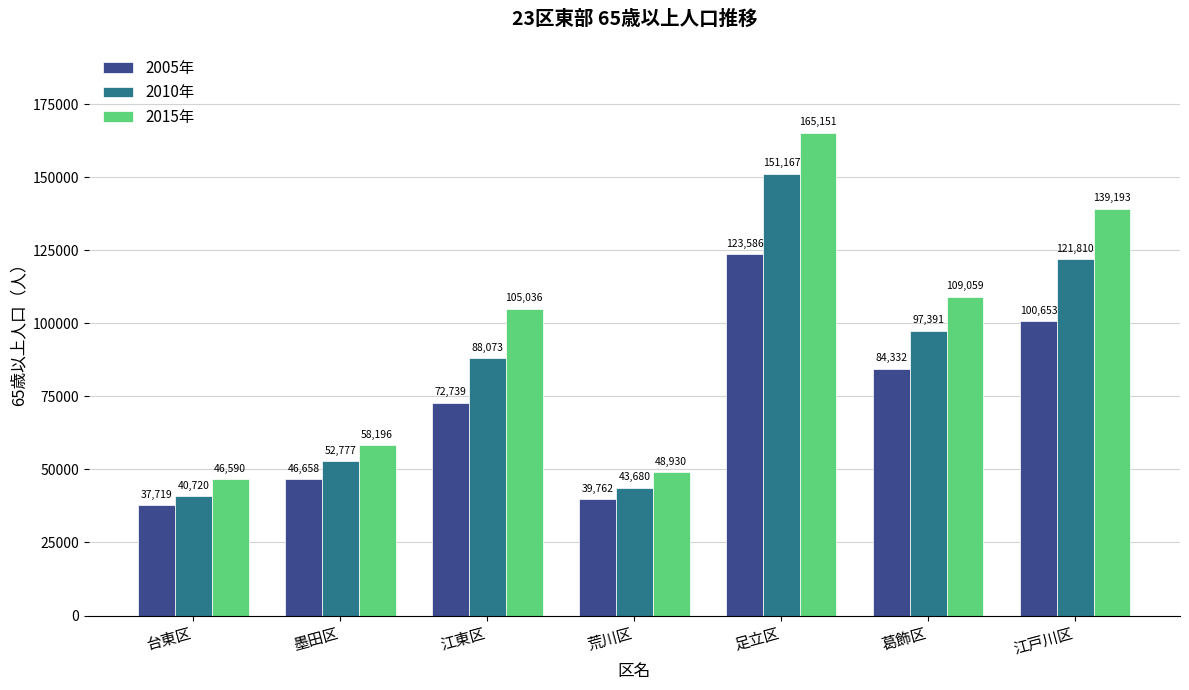

Rank the series by their maximum value, from lowest to highest.

2005年, 2010年, 2015年